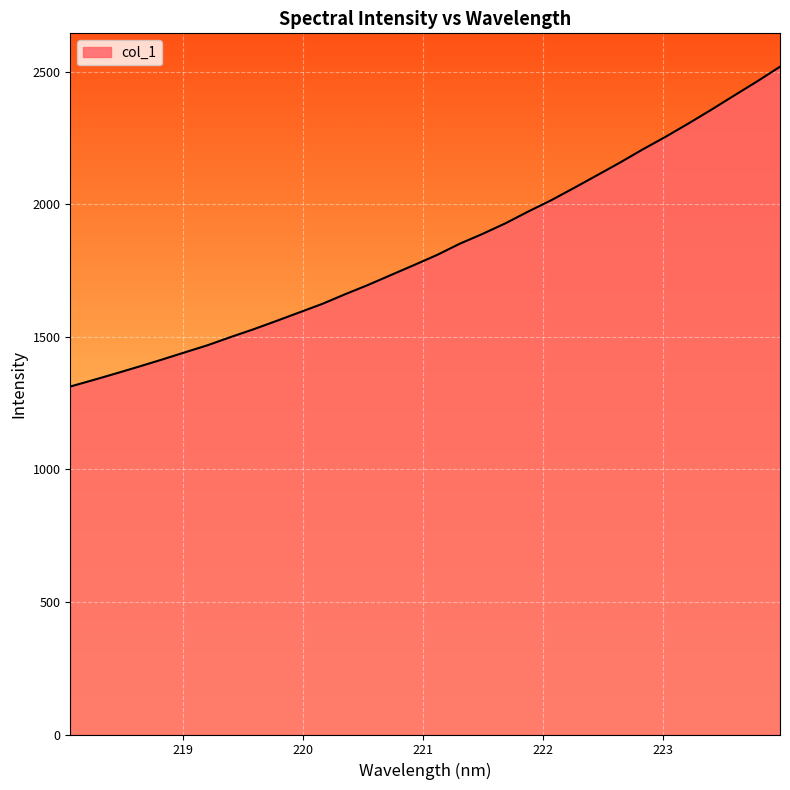

What is the smallest value displayed?

1312.8